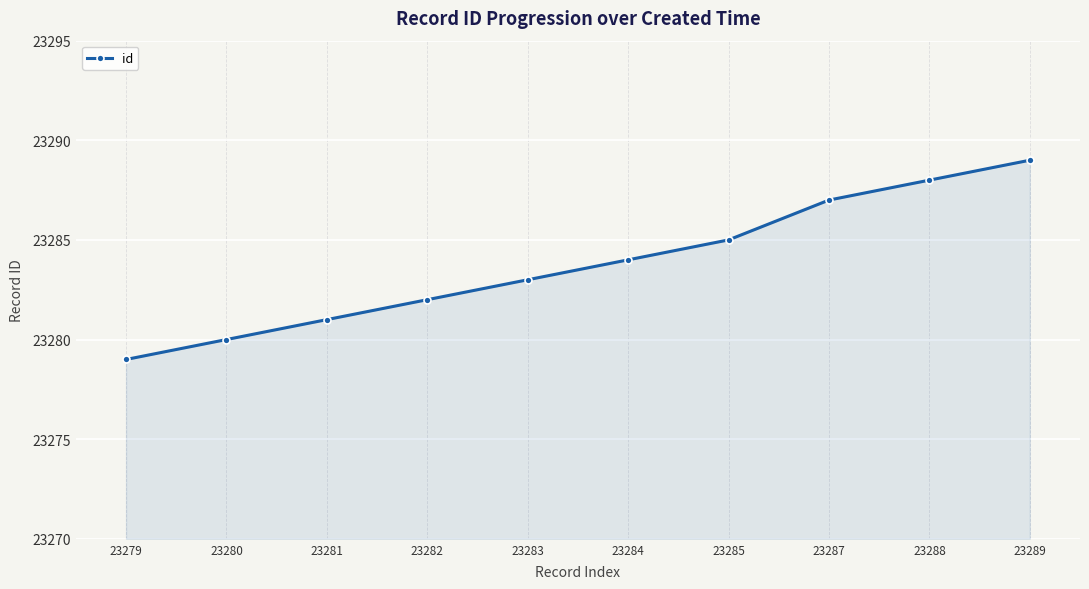

Approximately how many times larger is the value at 23287 compared to 23288?

1.0